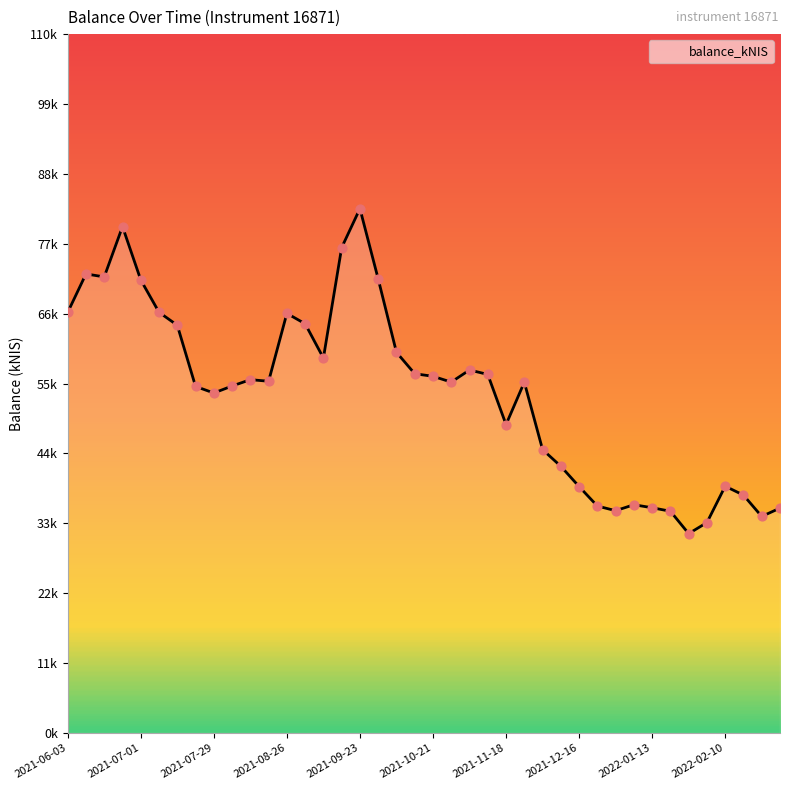

Approximately how many times larger is the value at 21 compared to 26?

1.2